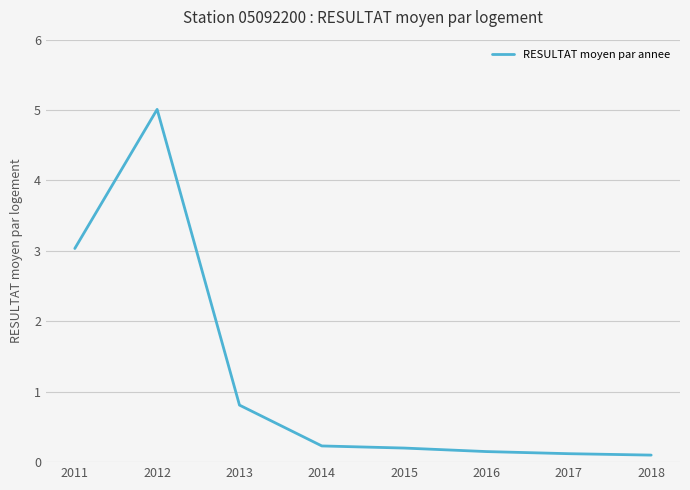

Which label corresponds to the largest value in the chart?

2012